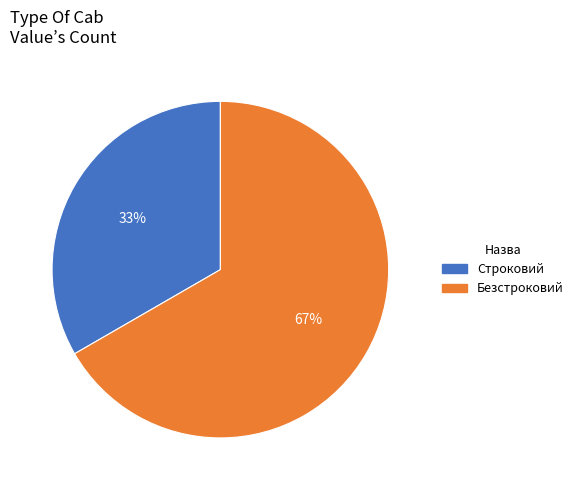

How many segments does this pie chart have?

2